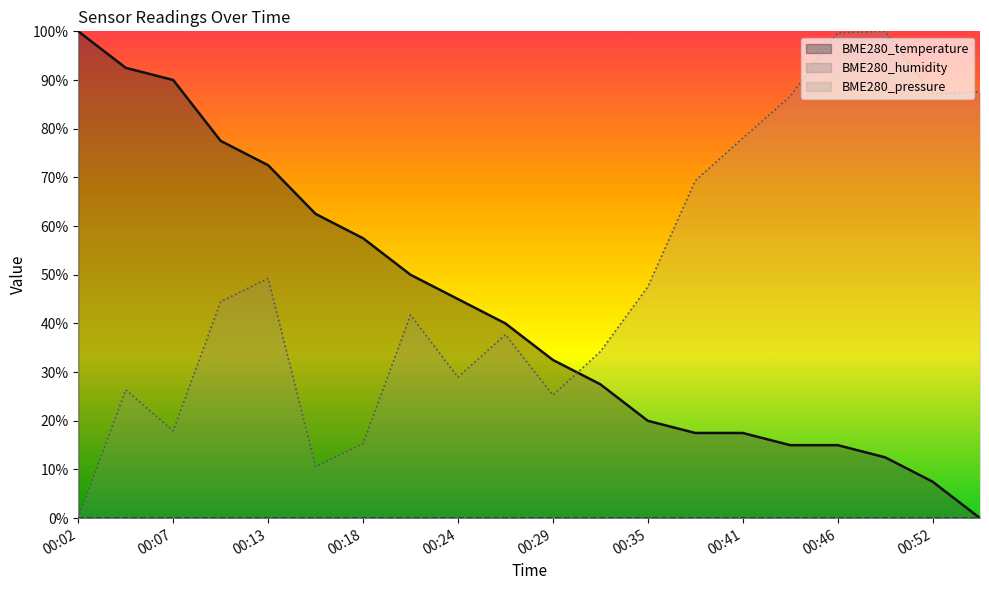

Between 00:43 and 00:24, which is larger?

00:24